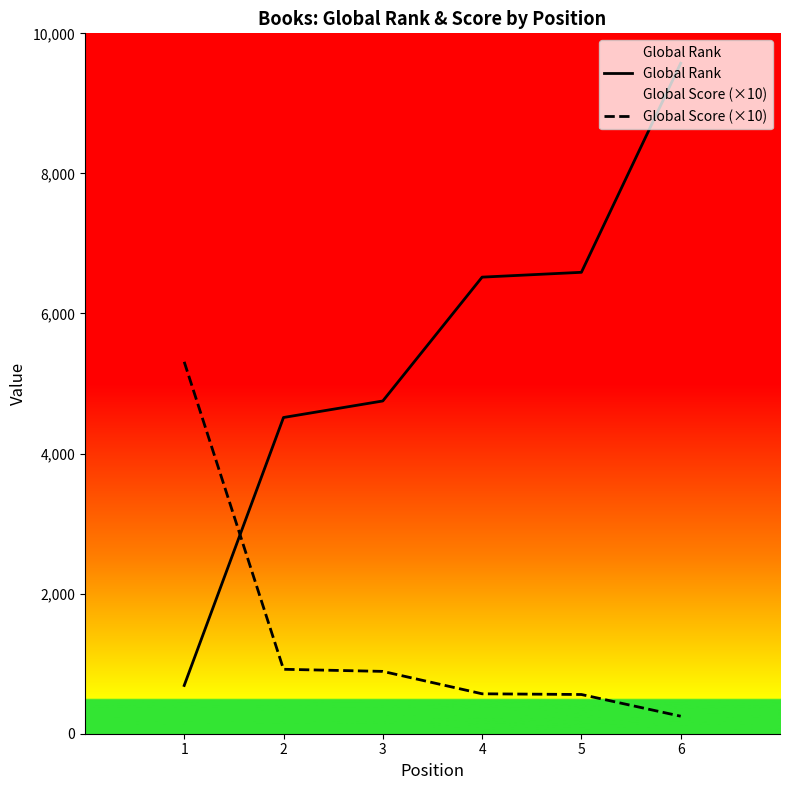

What is the maximum value for Global Rank?

9573